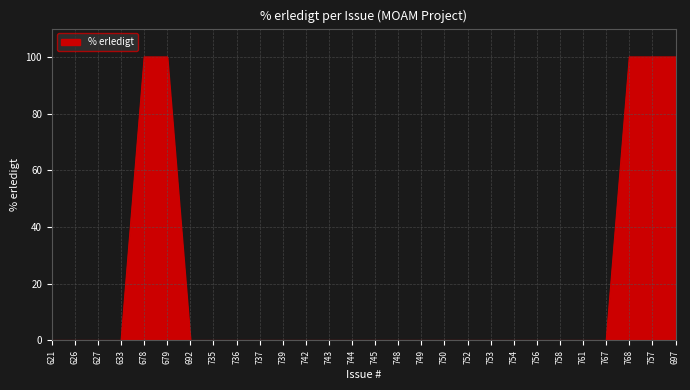

The chart shows a value of -48 at 758. True or false?

False